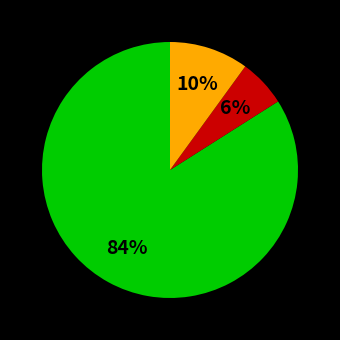

Is there any slice that represents more than half of the pie?

Yes